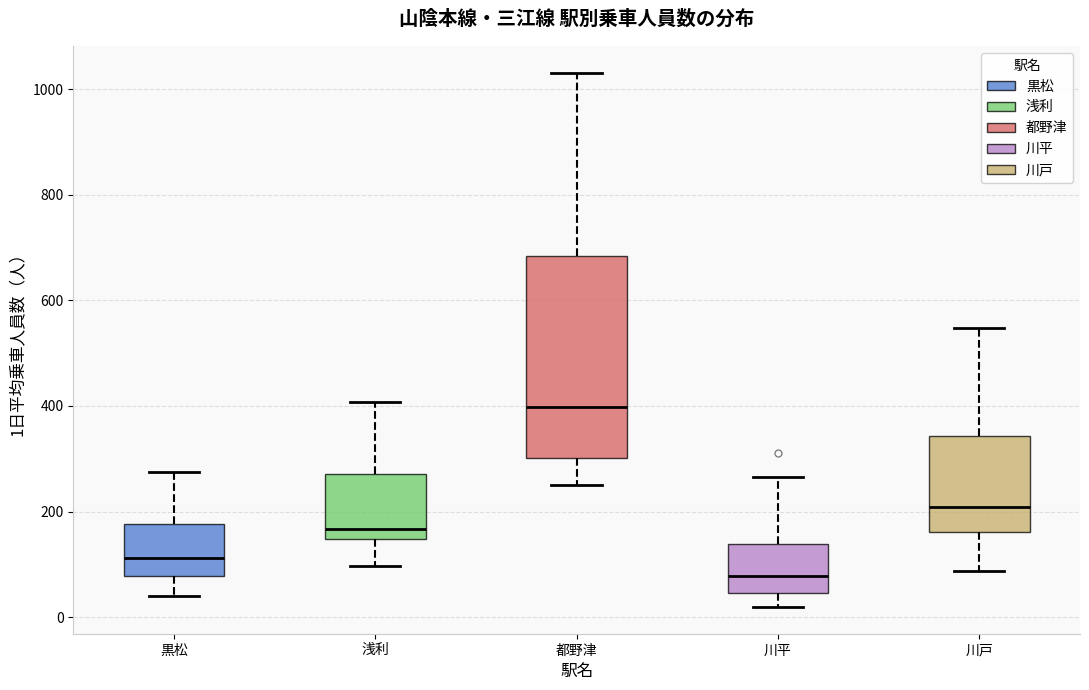

Which box has the lowest median line?

川平